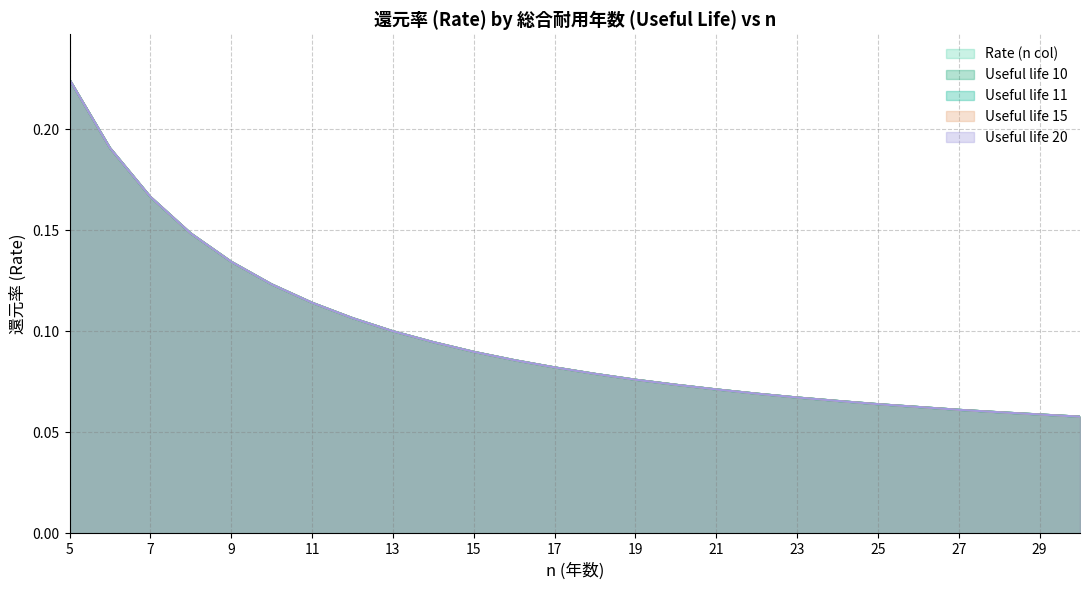

Between 10 and 15, which series saw the biggest shift?

Useful life 10 (rate)